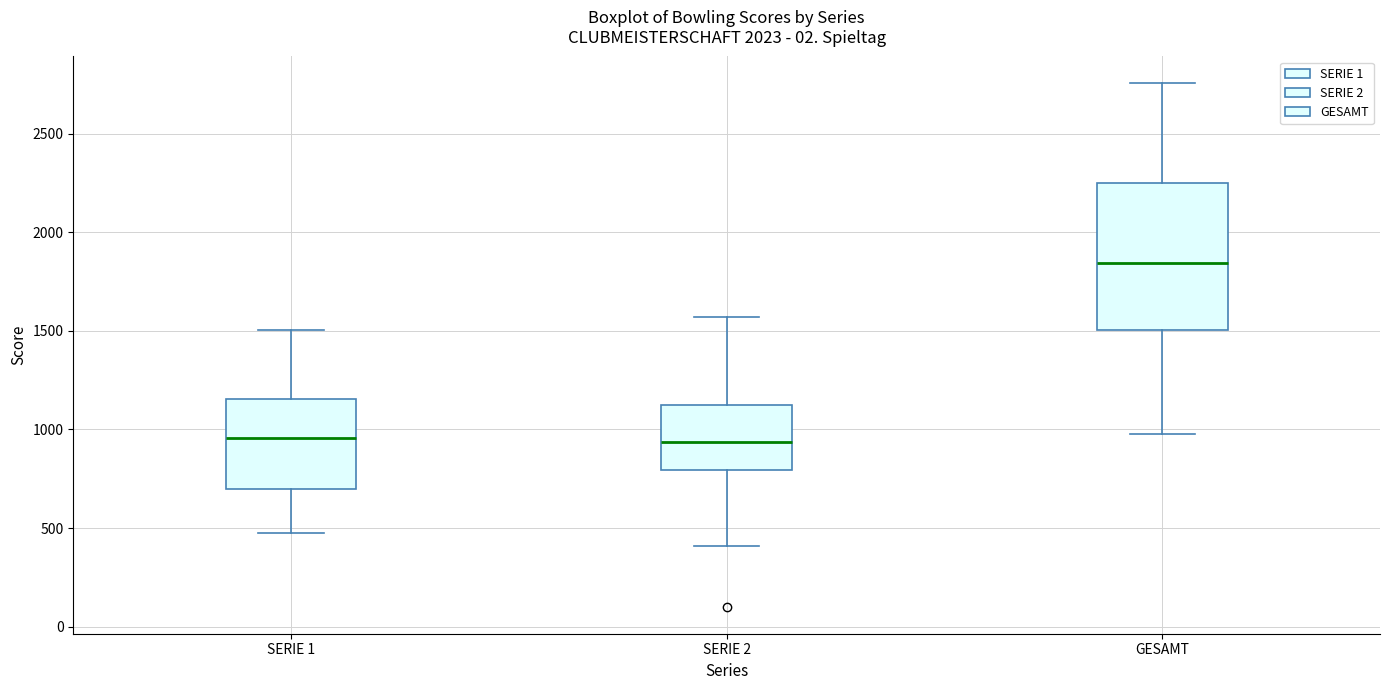

Comparing the boxes themselves (not the whiskers), which one is the tallest?

GESAMT